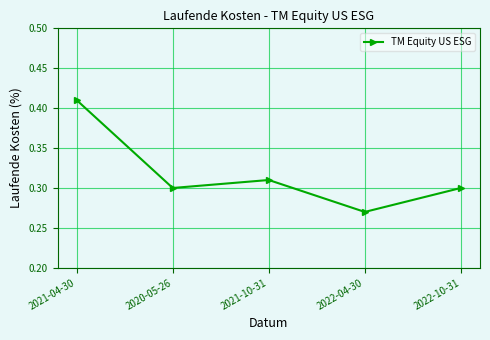

True or false: the data shows 0.3 at 2021-10-31.

True